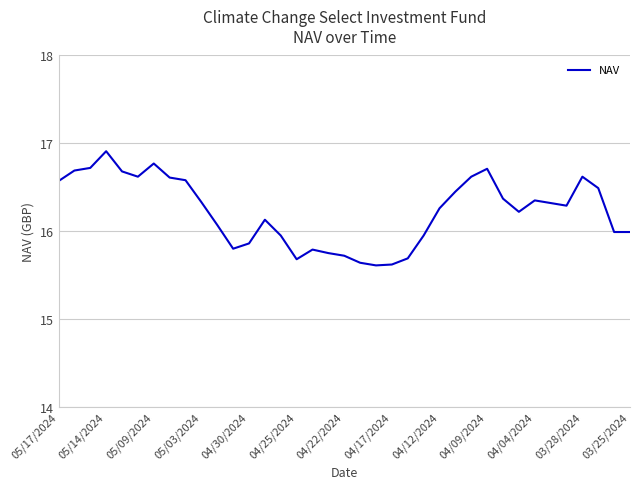

What is the difference between the maximum and minimum values?

1.3